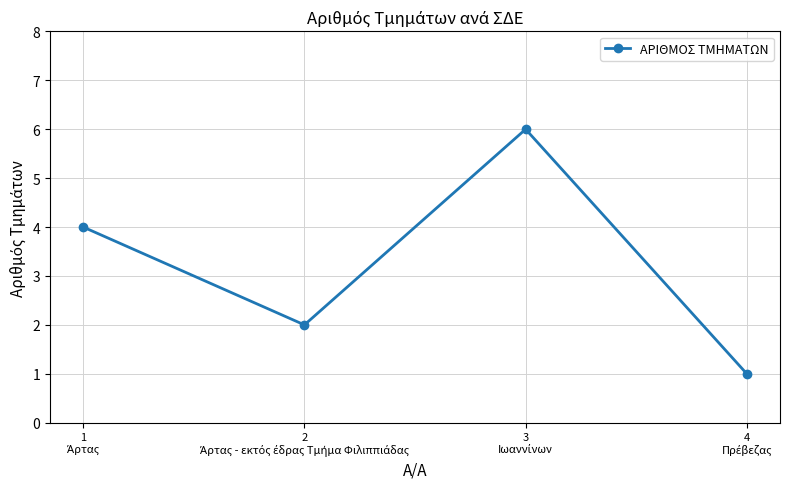

What is the maximum value shown in the chart?

6